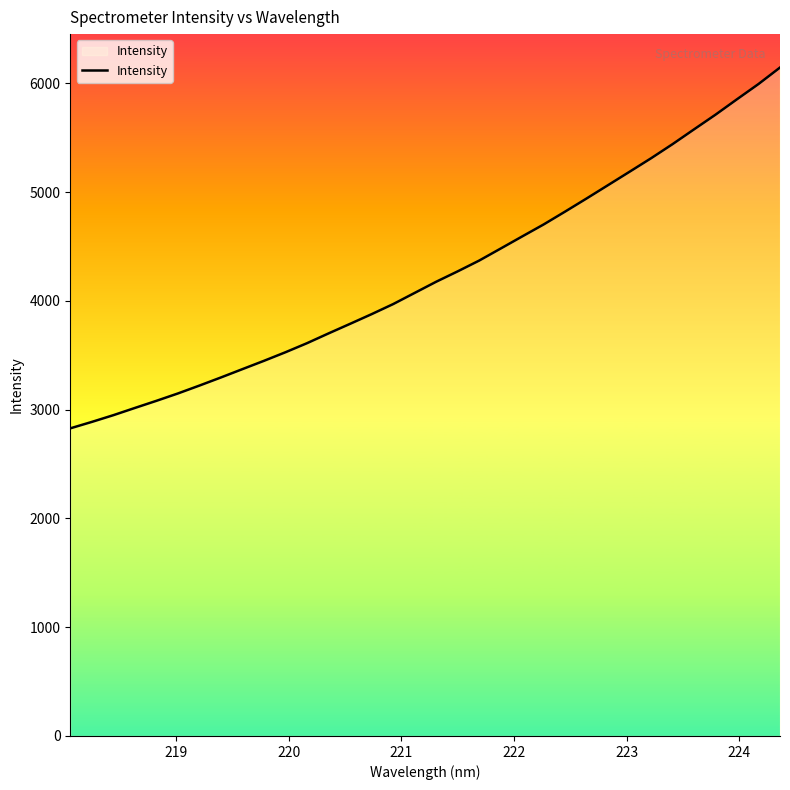

What is the difference between the maximum and minimum values?

3316.7